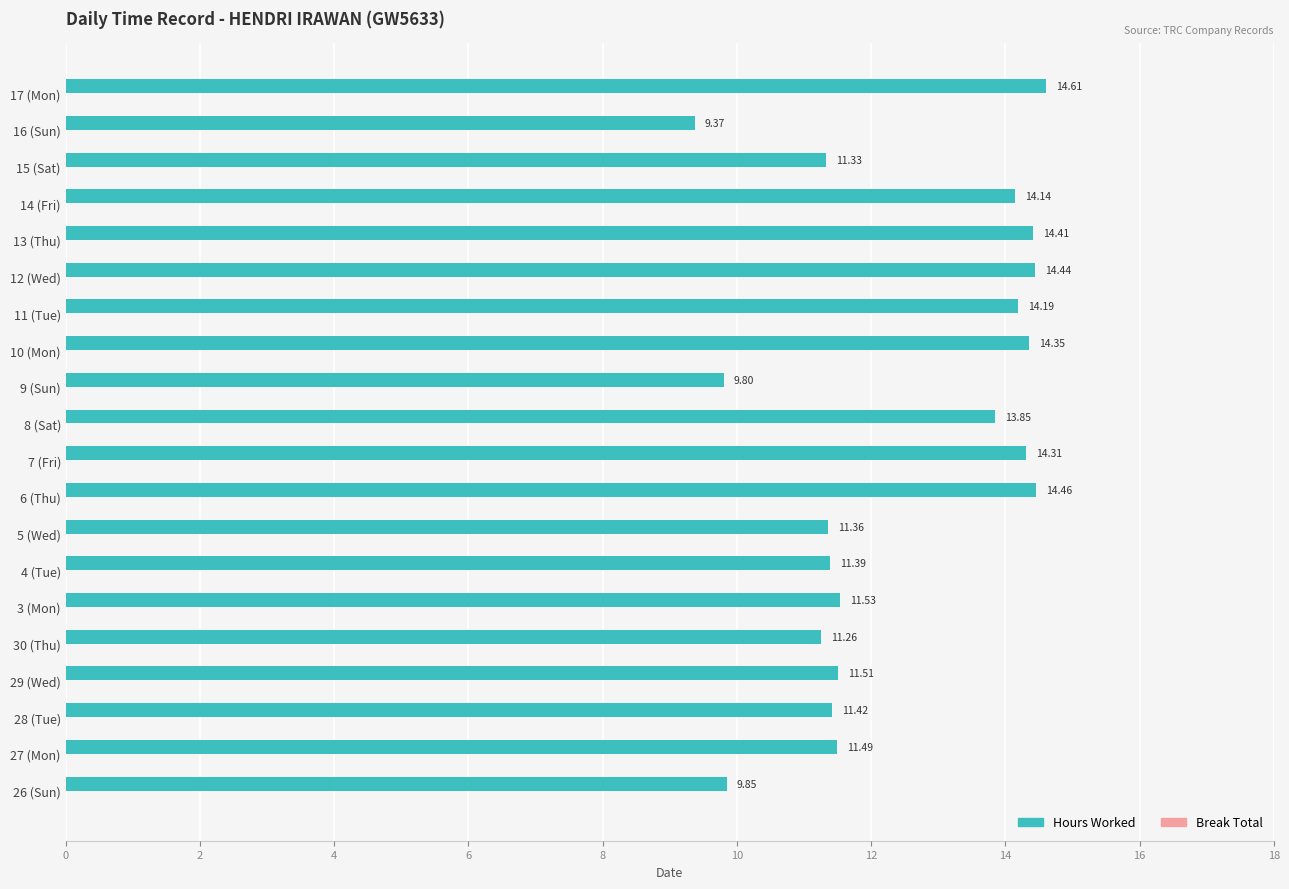

Which label corresponds to the largest value in the chart?

17 (Mon)